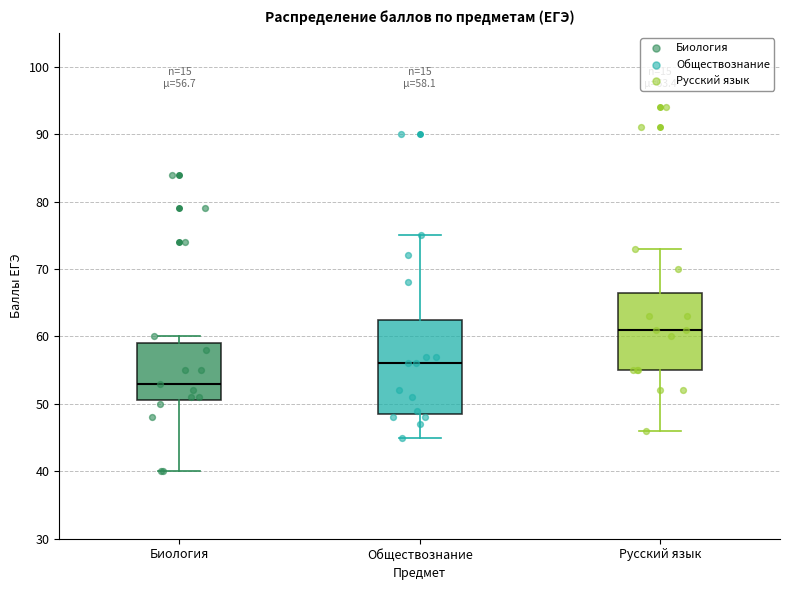

Which box has the lowest median line?

Биология